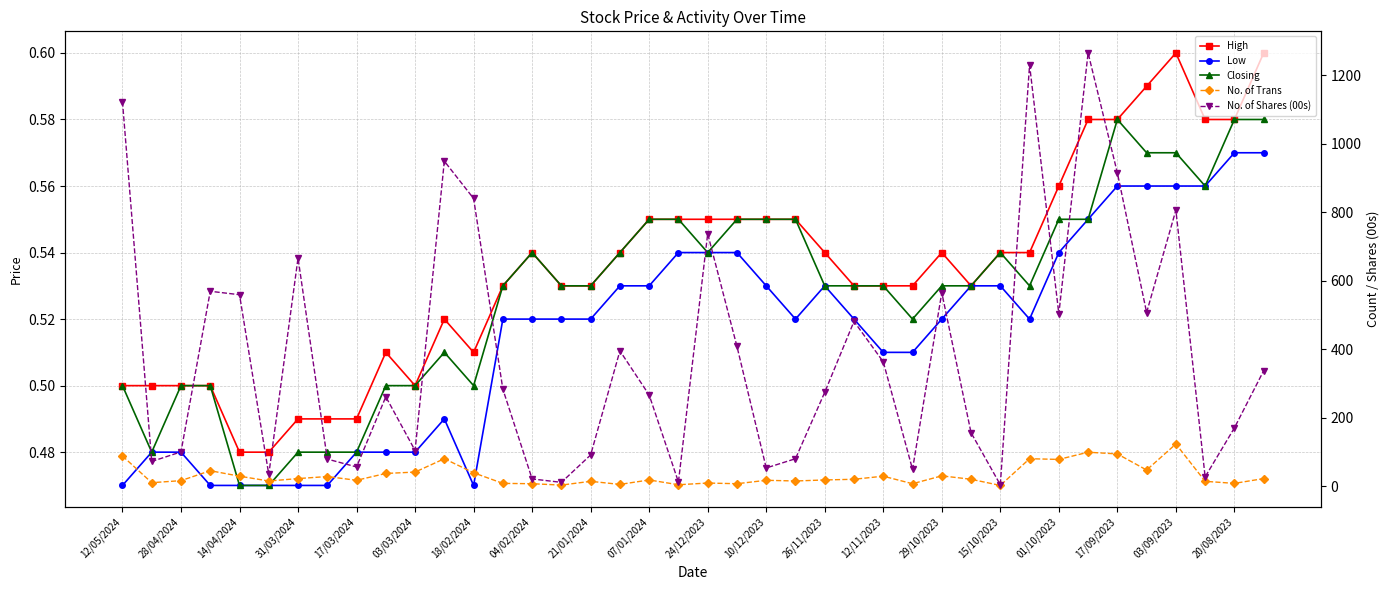

True or false: Low has more than 0 interior local peaks.

True